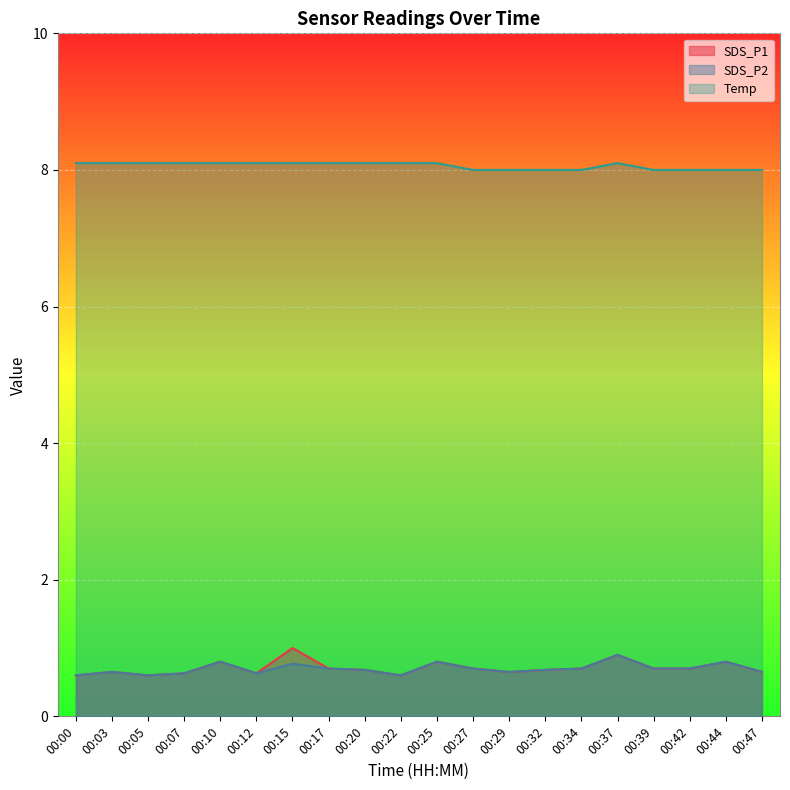

True or false: Temp has a value of 8.0 at 00:47.

True